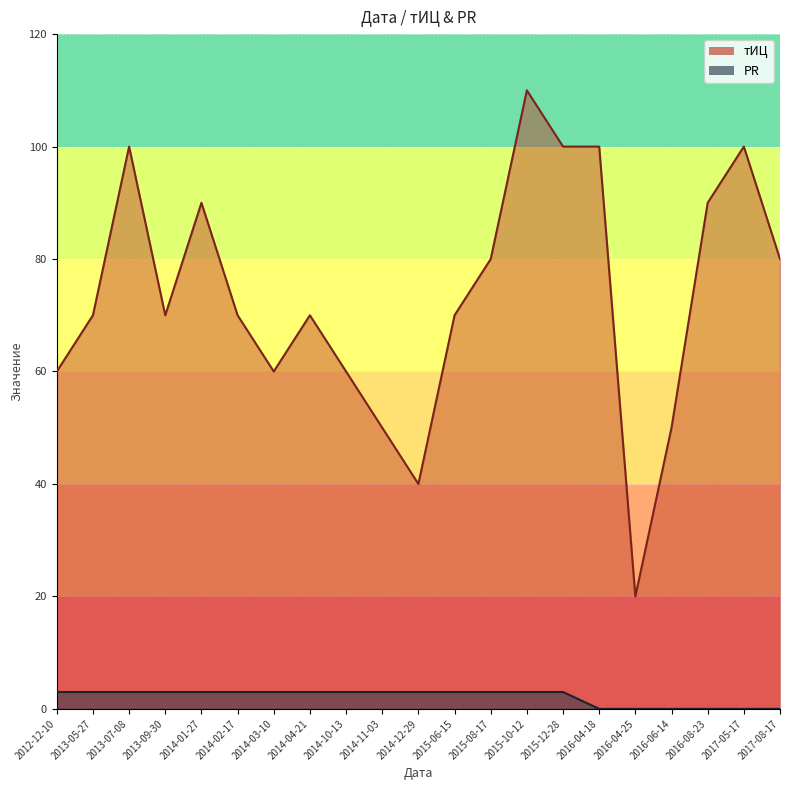

Rank the categories by PR value from lowest to highest.

2016-04-18, 2016-04-25, 2016-06-14, 2016-08-23, 2017-05-17, 2017-08-17, 2012-12-10, 2013-05-27, 2013-07-08, 2013-09-30, 2014-01-27, 2014-02-17, 2014-03-10, 2014-04-21, 2014-10-13, 2014-11-03, 2014-12-29, 2015-06-15, 2015-08-17, 2015-10-12, 2015-12-28